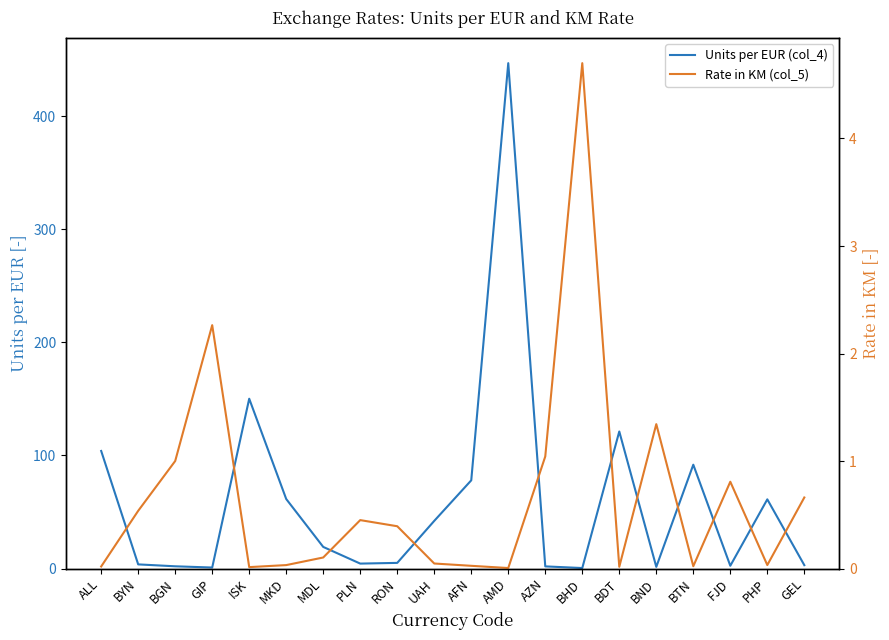

Is it true that Units per EUR (col_4) equals 3.5 at FJD?

False